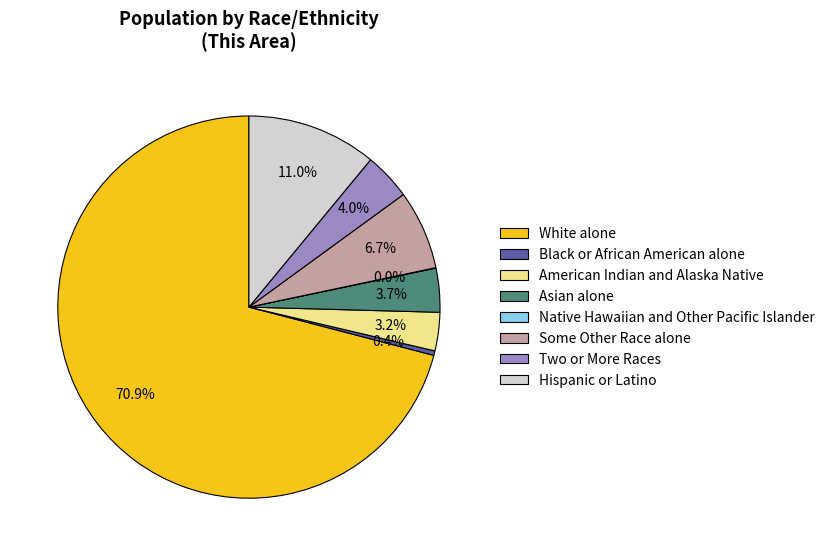

Combined, do Two or More Races and White alone account for over 50%?

Yes